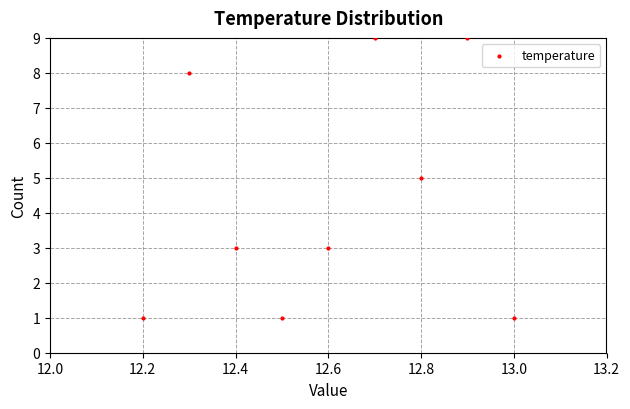

What is the range of Y values (max minus min)?

8